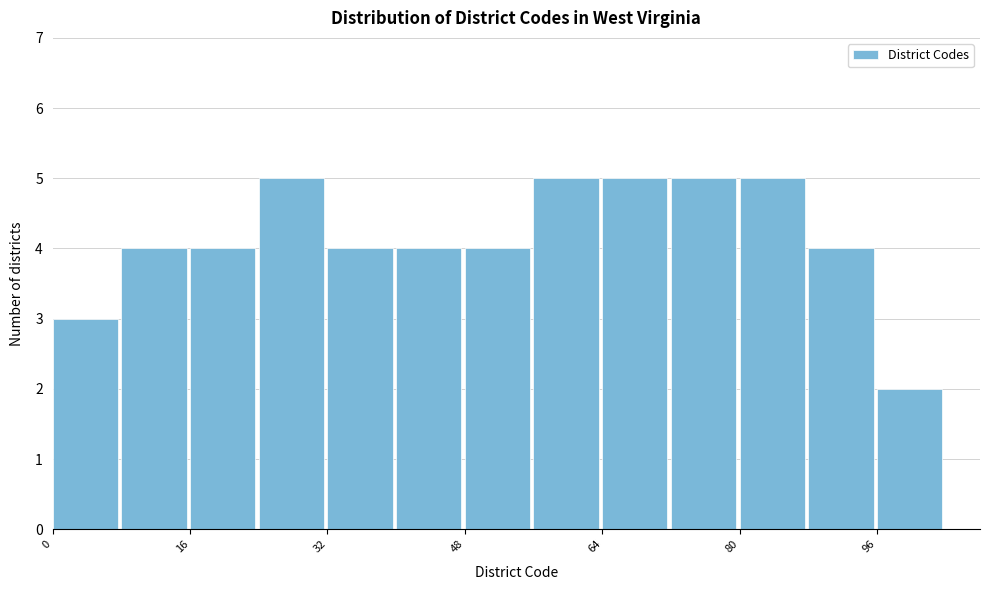

Reading left to right, list every bar in this chart as the range it spans on the x-axis followed by its height. The values are not printed on the chart, so give them approximately, as read against the axis.

0 to 8: 3
8 to 16: 4
16 to 24: 4
24 to 32: 5
32 to 40: 4
40 to 48: 4
48 to 56: 4
56 to 64: 5
64 to 72: 5
72 to 80: 5
80 to 88: 5
88 to 96: 4
96 to 104: 2